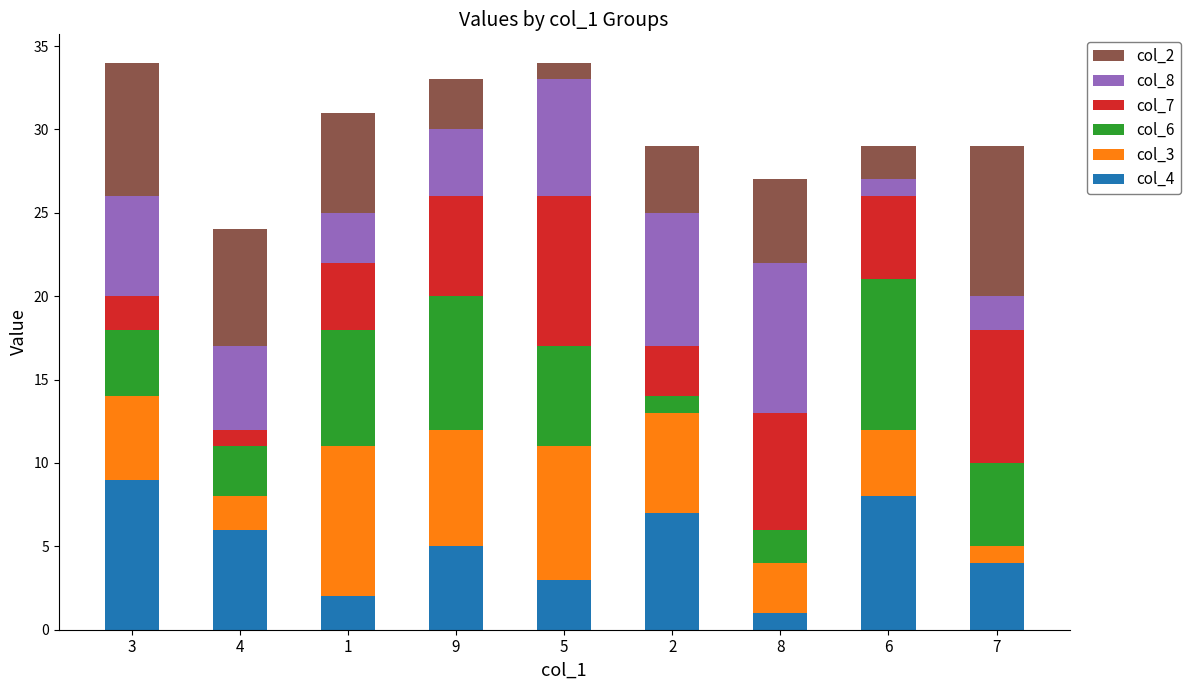

True or false: col_4 has a value of 1 at 8.

True